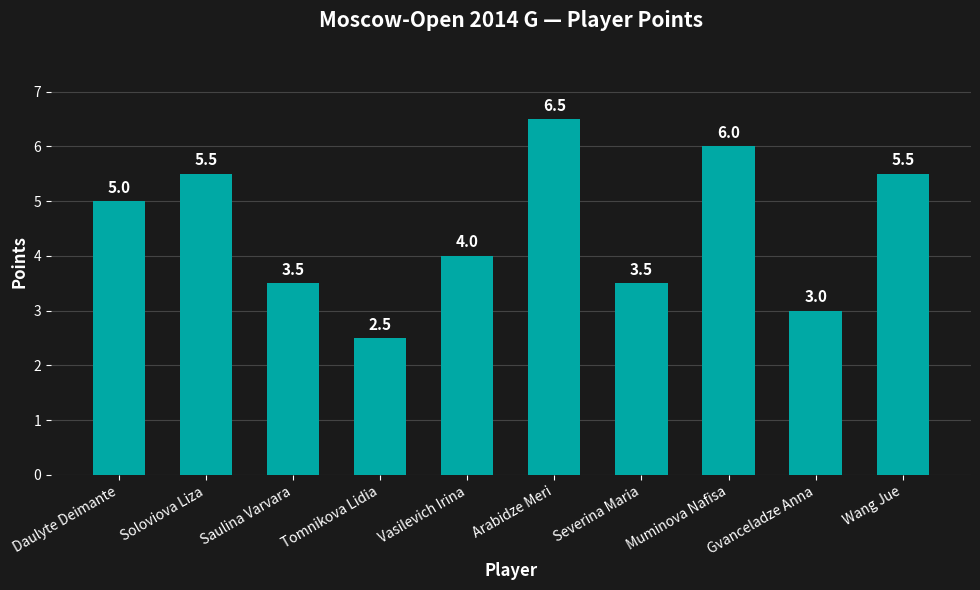

What is the minimum value shown in the chart?

2.5